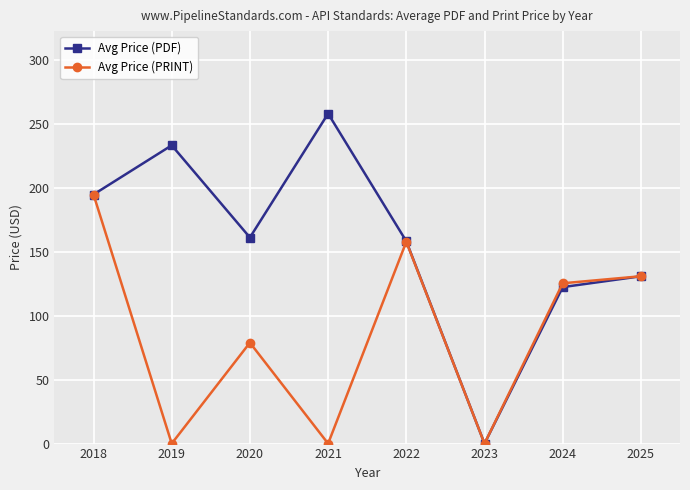

Reading right to left, list all the values displayed in this chart.

Avg Price (PDF): 2025=131.0	2024=122.5	2023=0.0	2022=158.4	2021=258.3	2020=161.3	2019=233.5	2018=195.0
Avg Price (PRINT): 2025=131.0	2024=125.5	2023=0.0	2022=158.0	2021=0.0	2020=79.0	2019=0.0	2018=195.0